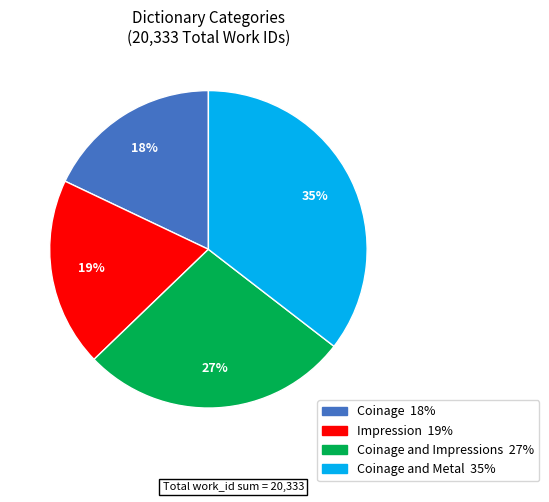

To the nearest percent, what is the average slice percentage?

25%